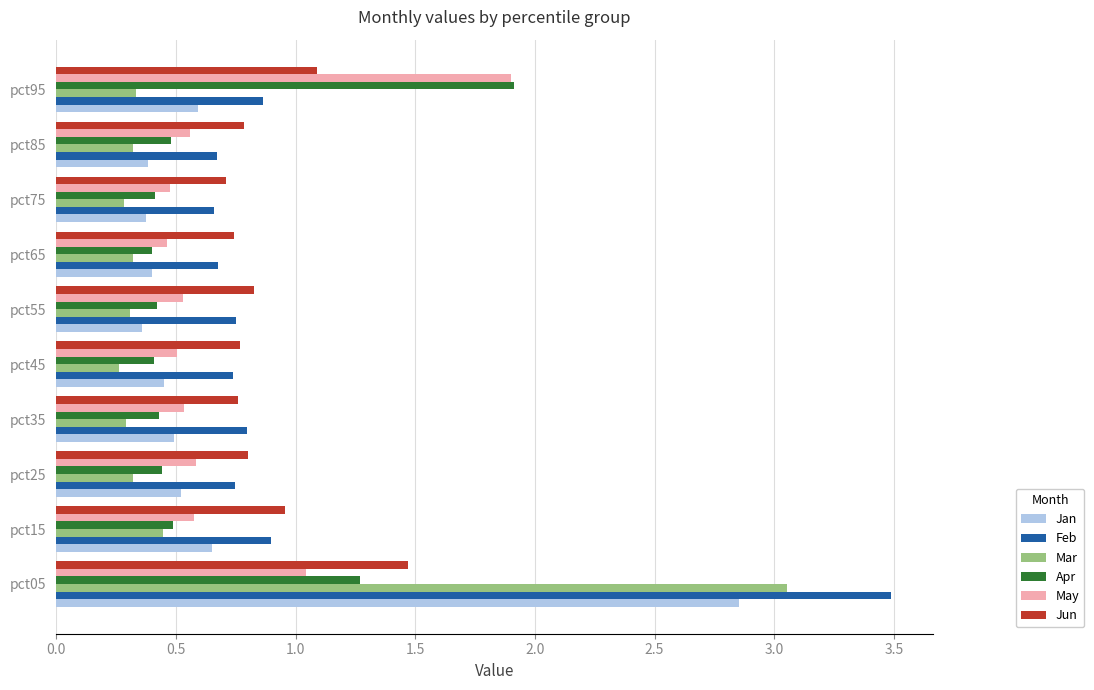

Which series has the largest range (max minus min)?

Feb